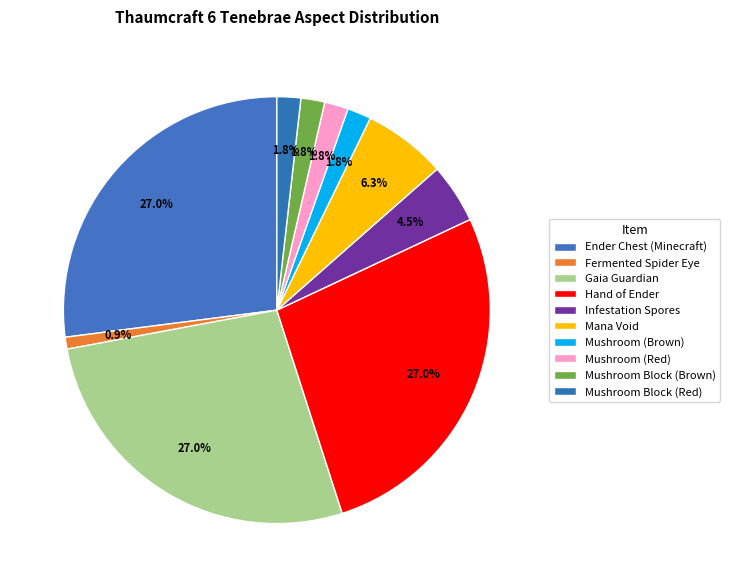

To the nearest percent, what is the difference between the largest and smallest slice percentages?

26%